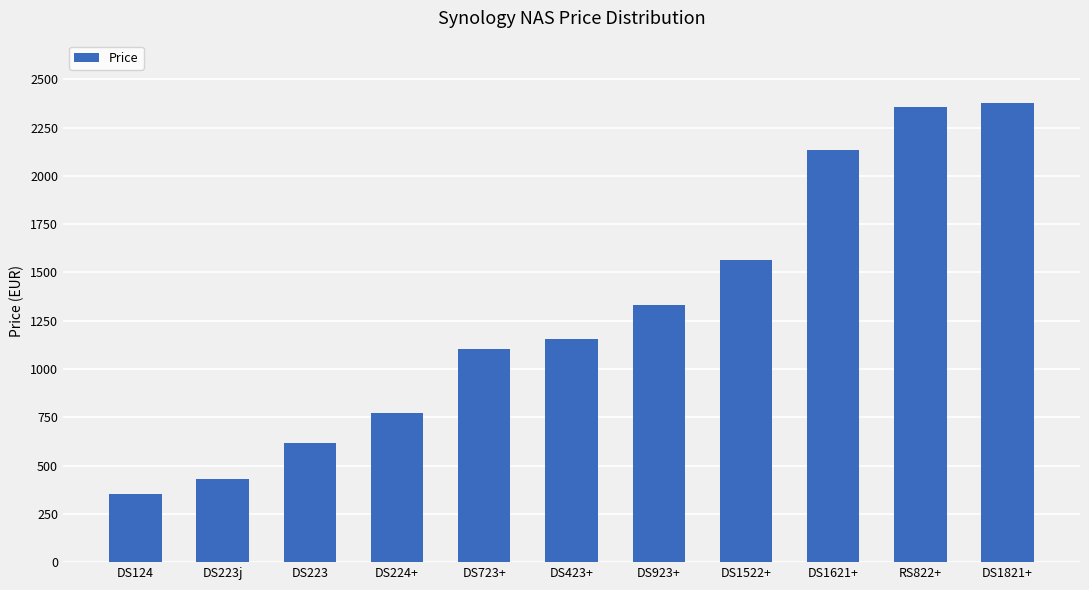

What is the minimum value shown in the chart?

354.0